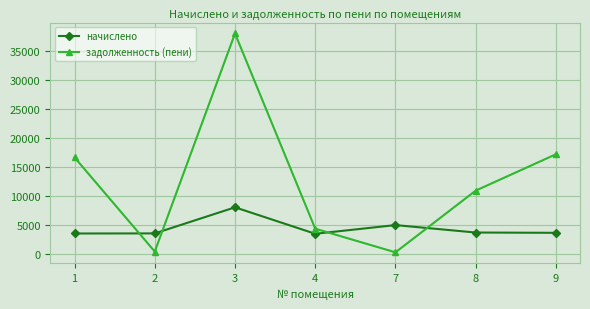

What is the average value of the задолженность (пени) series?

12513.1